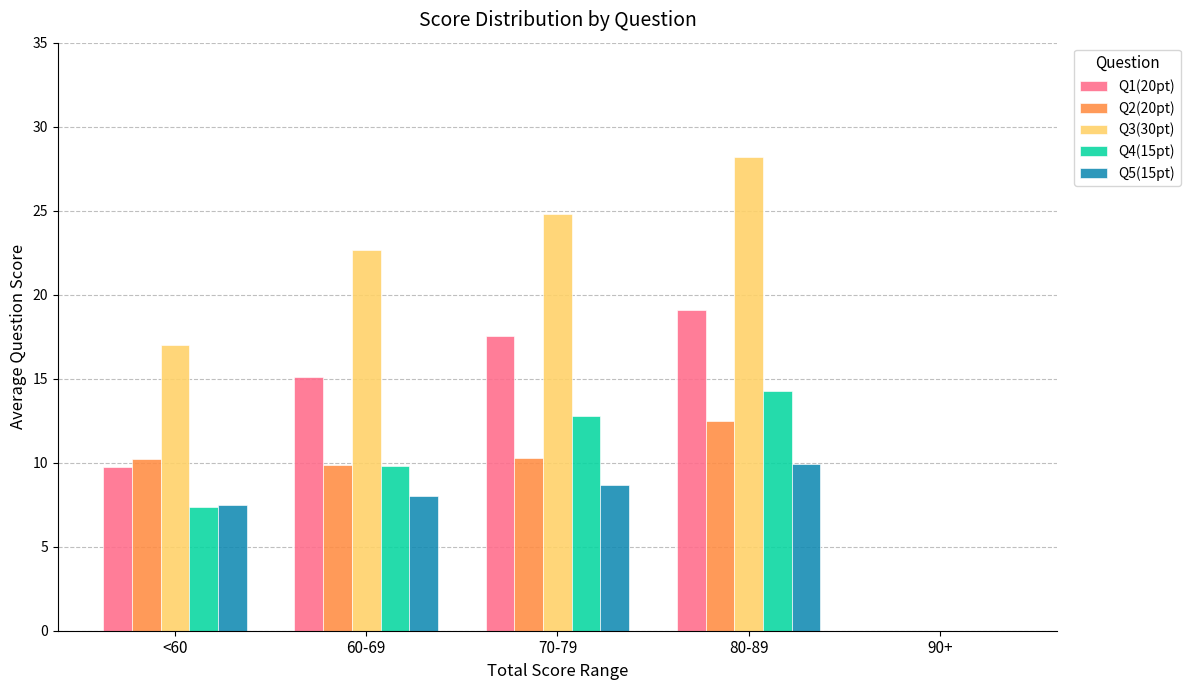

At which label does Q2(20pt) reach its peak?

80-89